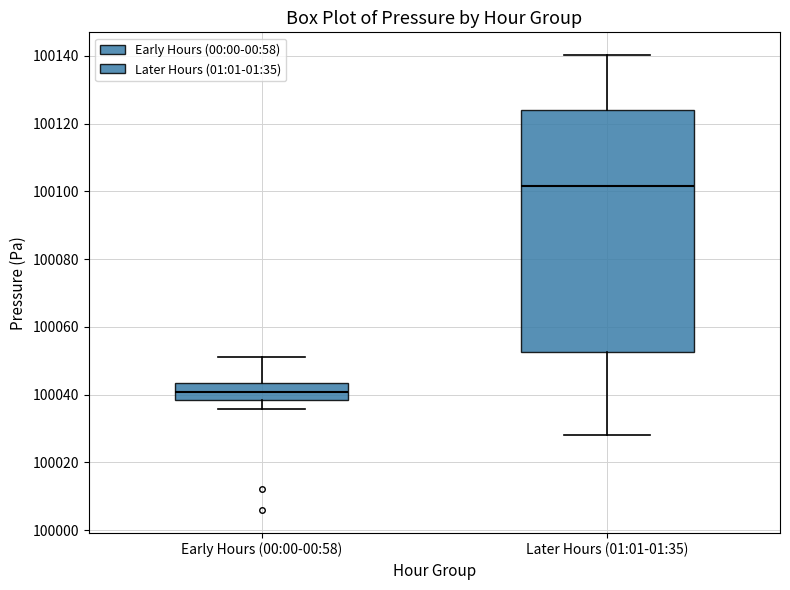

Comparing the boxes themselves (not the whiskers), which one is the tallest?

Later Hours (01:01-01:35)